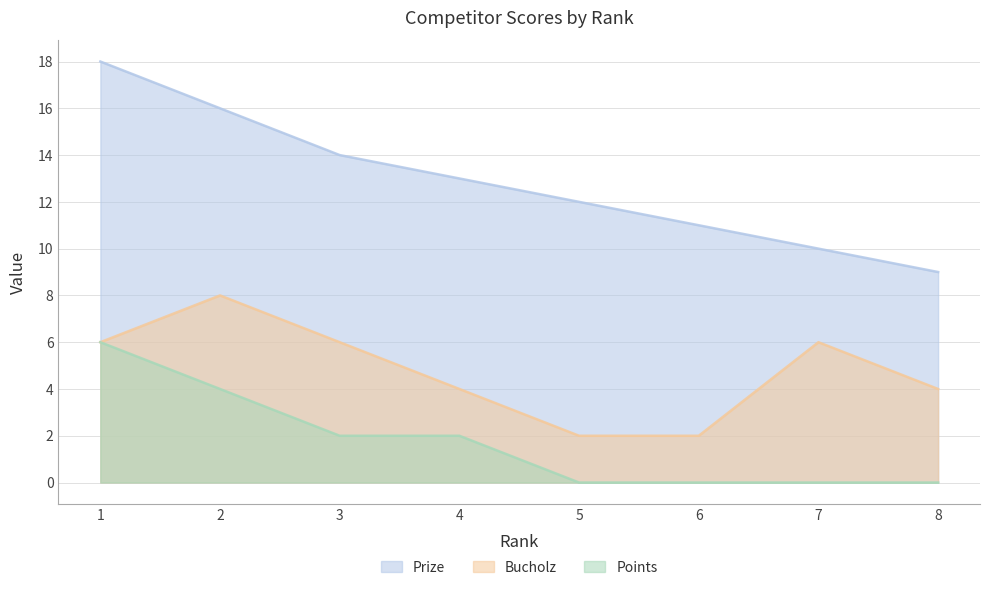

Does the chart display data point markers on the line(s)?

No